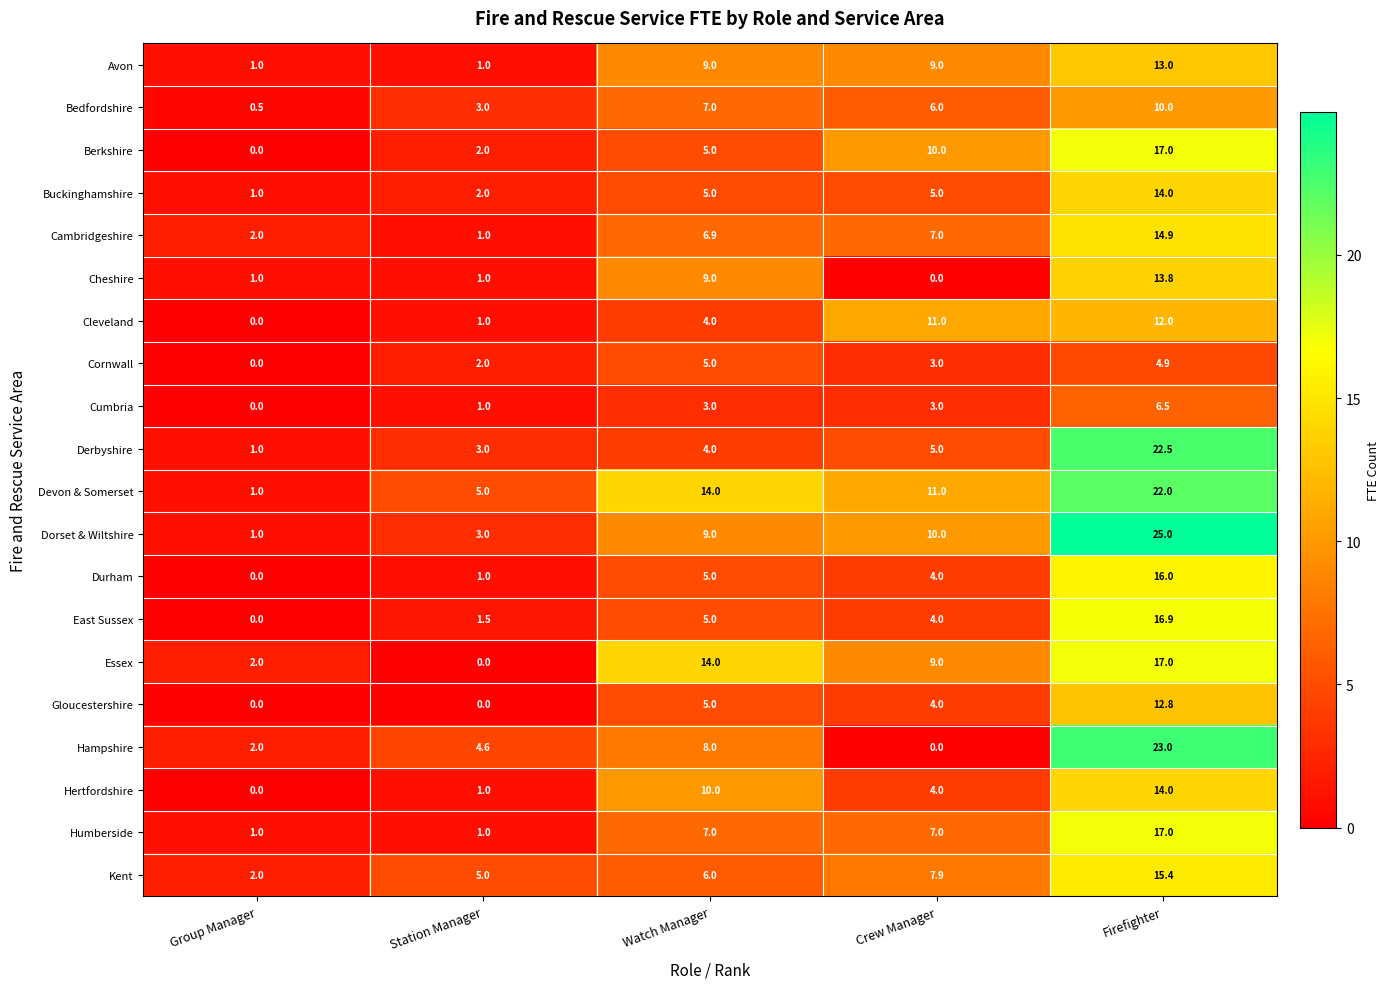

Which series has the largest total across all categories?

Devon & Somerset